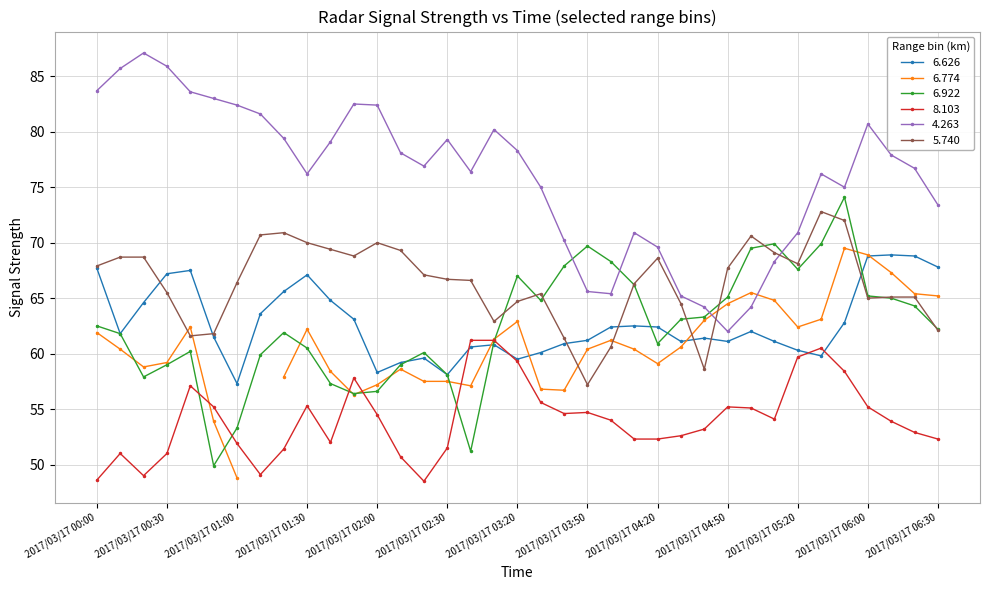

The 4.263 series shows 55.5 at 2017/03/17 00:30. True or false?

False